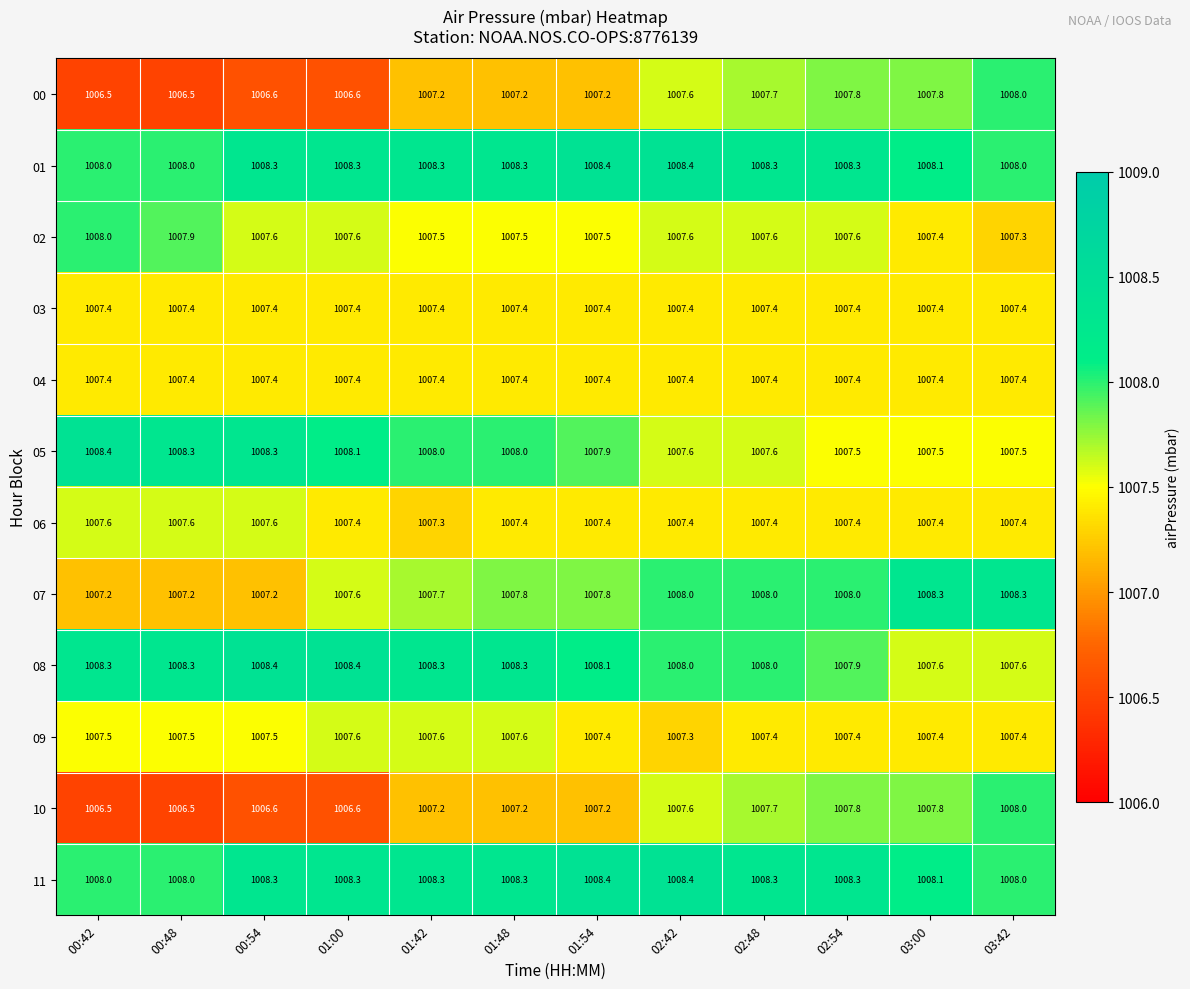

What is the spread (max minus min) of values at 01:54?

1.2